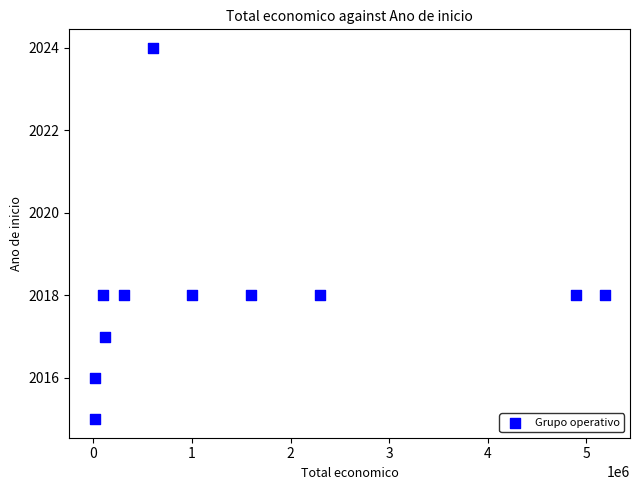

What is the range of Y values (max minus min)?

9